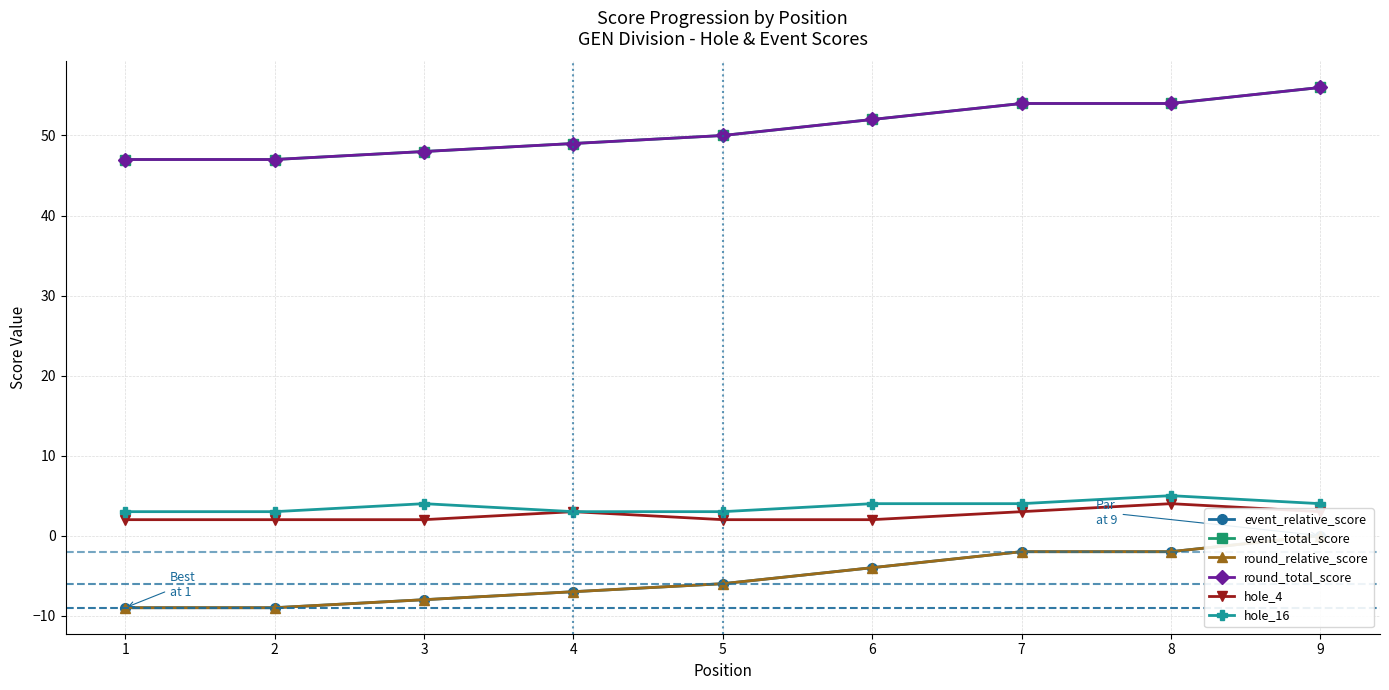

Which category has the lowest value in the event_total_score series?

1